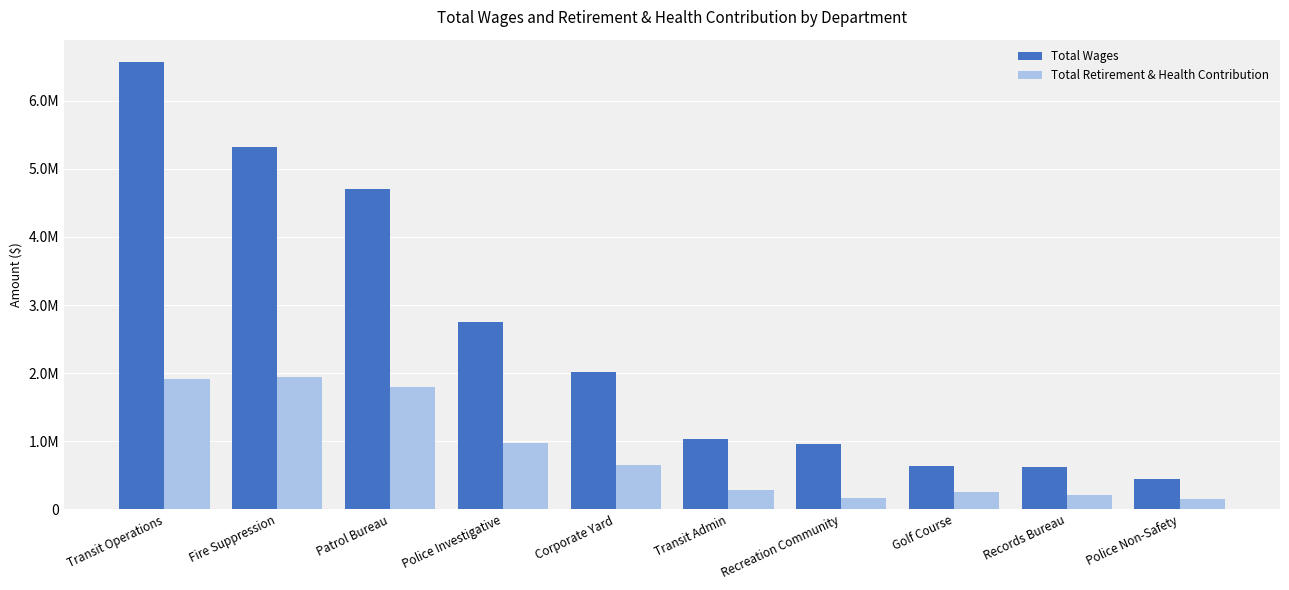

Rank the series by their average value, from lowest to highest.

Total Retirement & Health Contribution, Total Wages